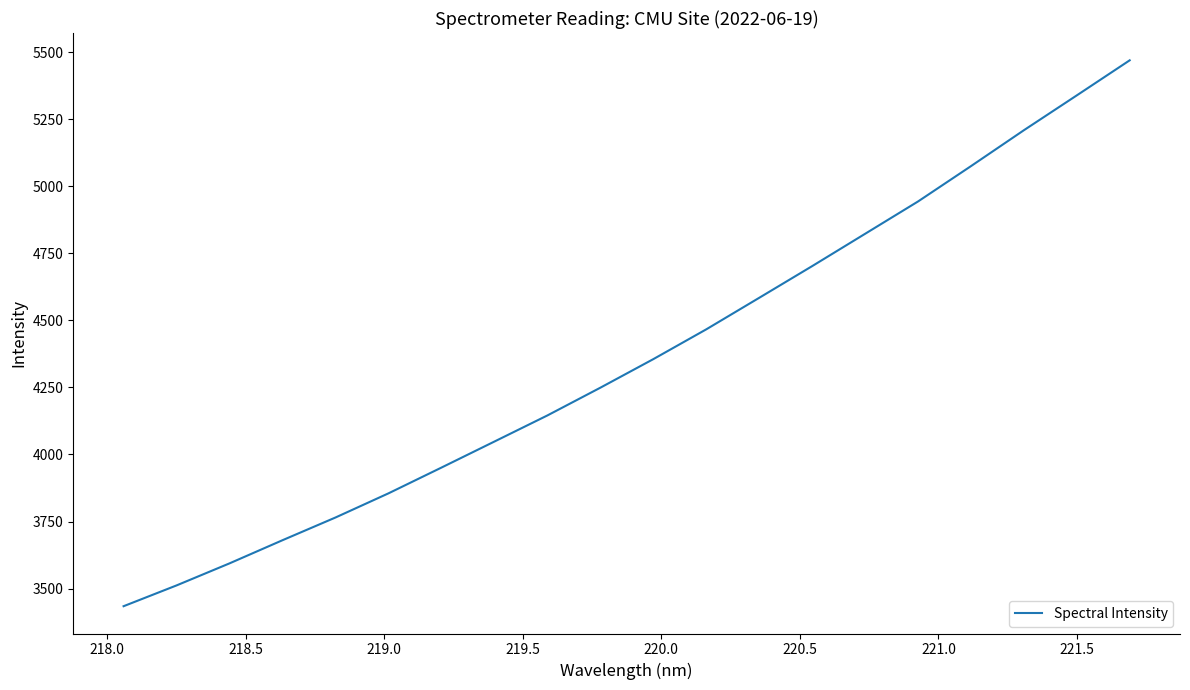

What is the maximum value shown in the chart?

5470.4